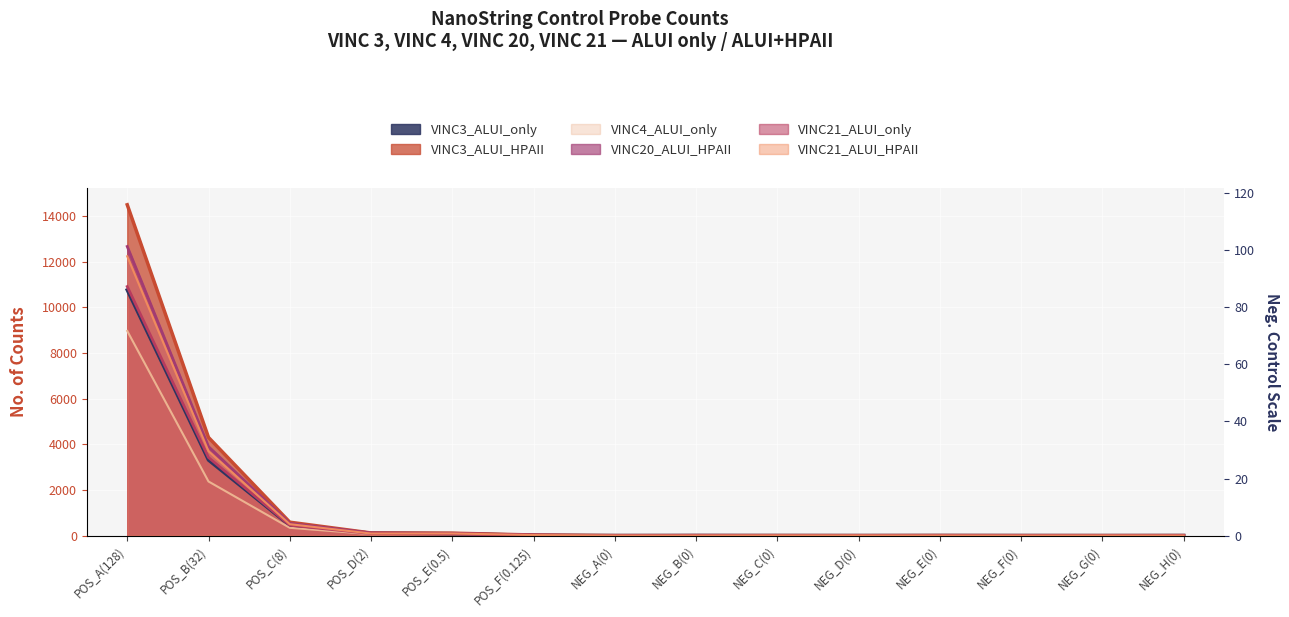

How many data points does each series have?

14